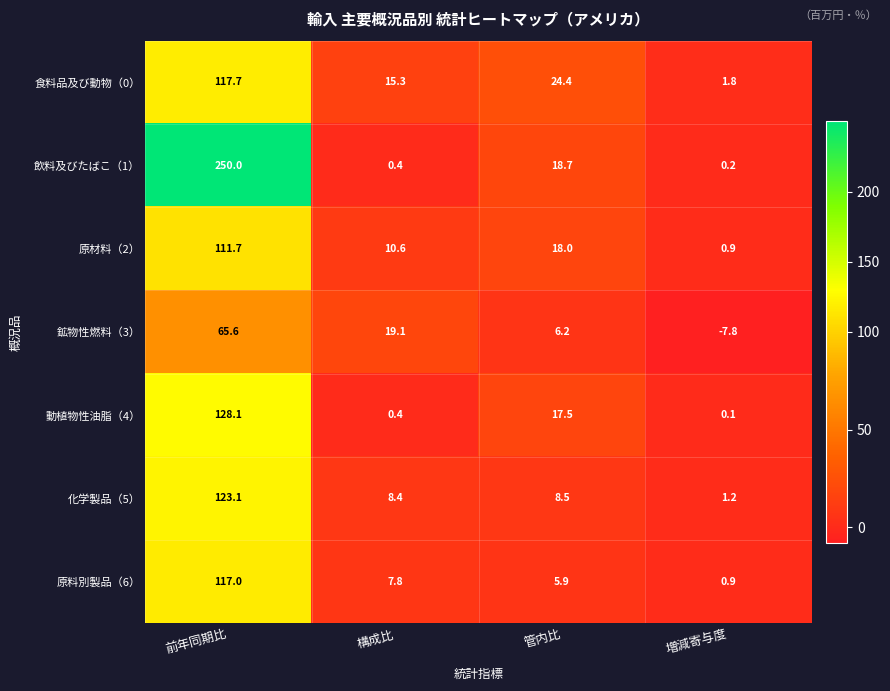

What is the greatest value displayed?

250.0